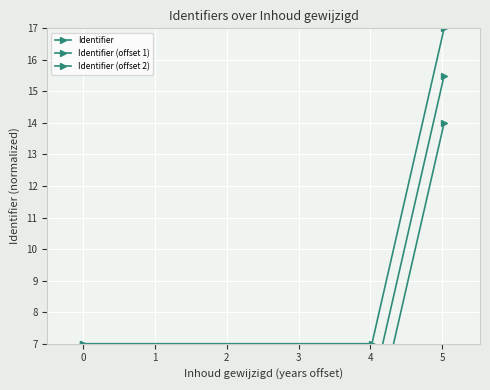

True or false: Identifier (offset 1) has a value of 5.5 at 1.

True